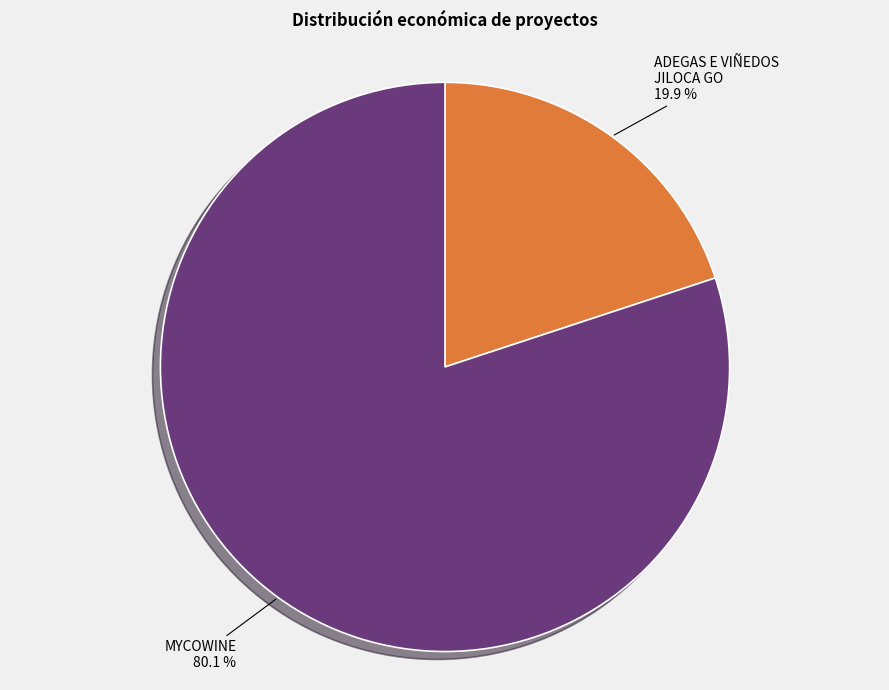

Does any single category account for the majority?

Yes